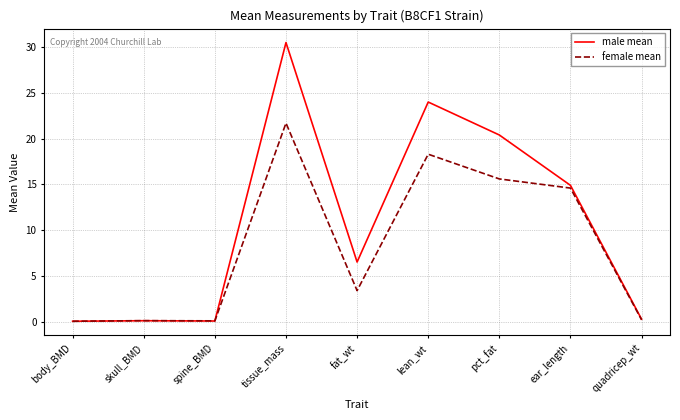

At which category does the chart reach its peak across all series?

tissue_mass